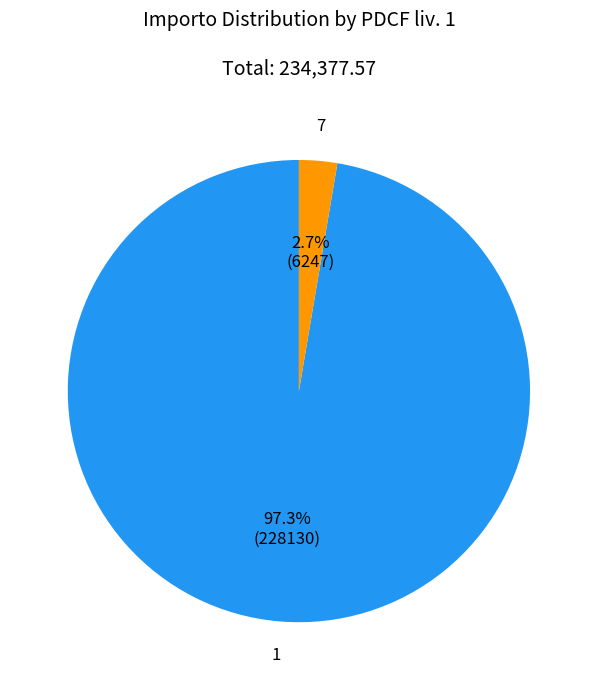

Which category accounts for the majority?

1